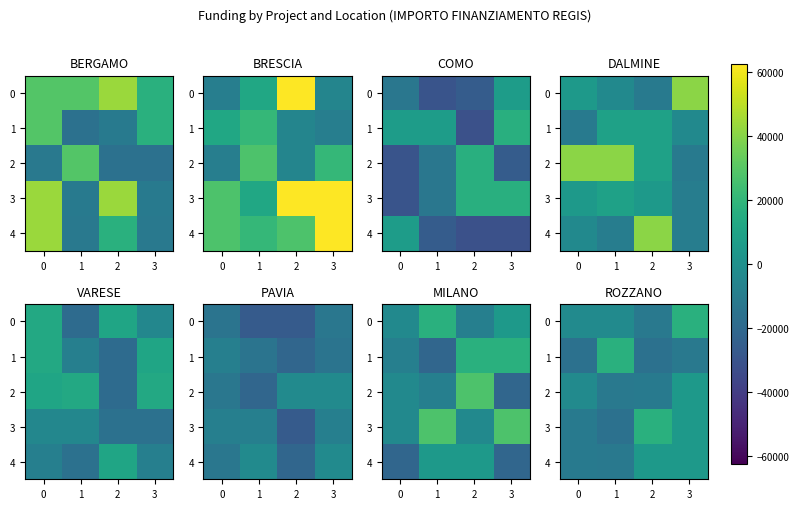

At which category is the sum across all series the highest?

2